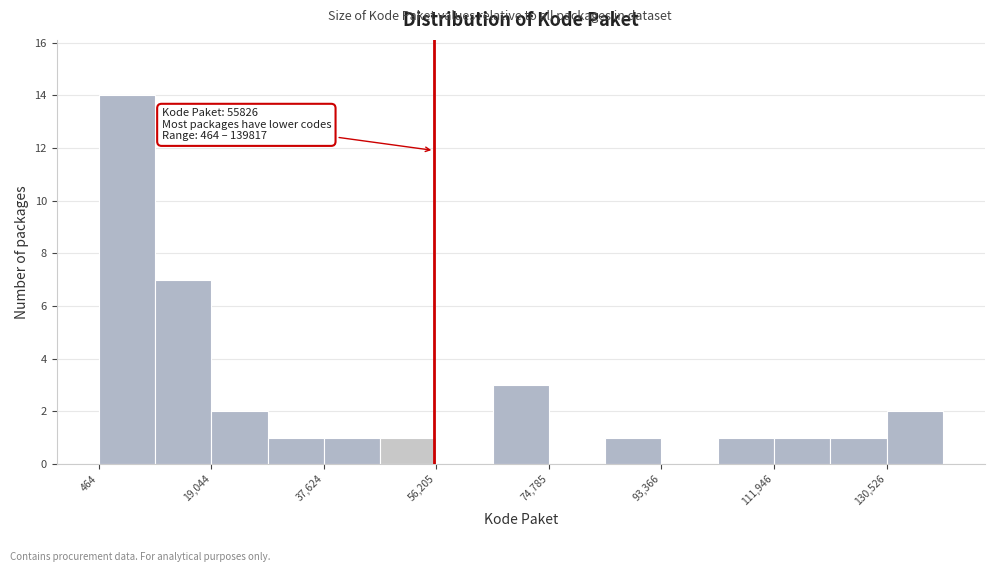

Over which range of the x-axis is the bar tallest?

0 to 10000